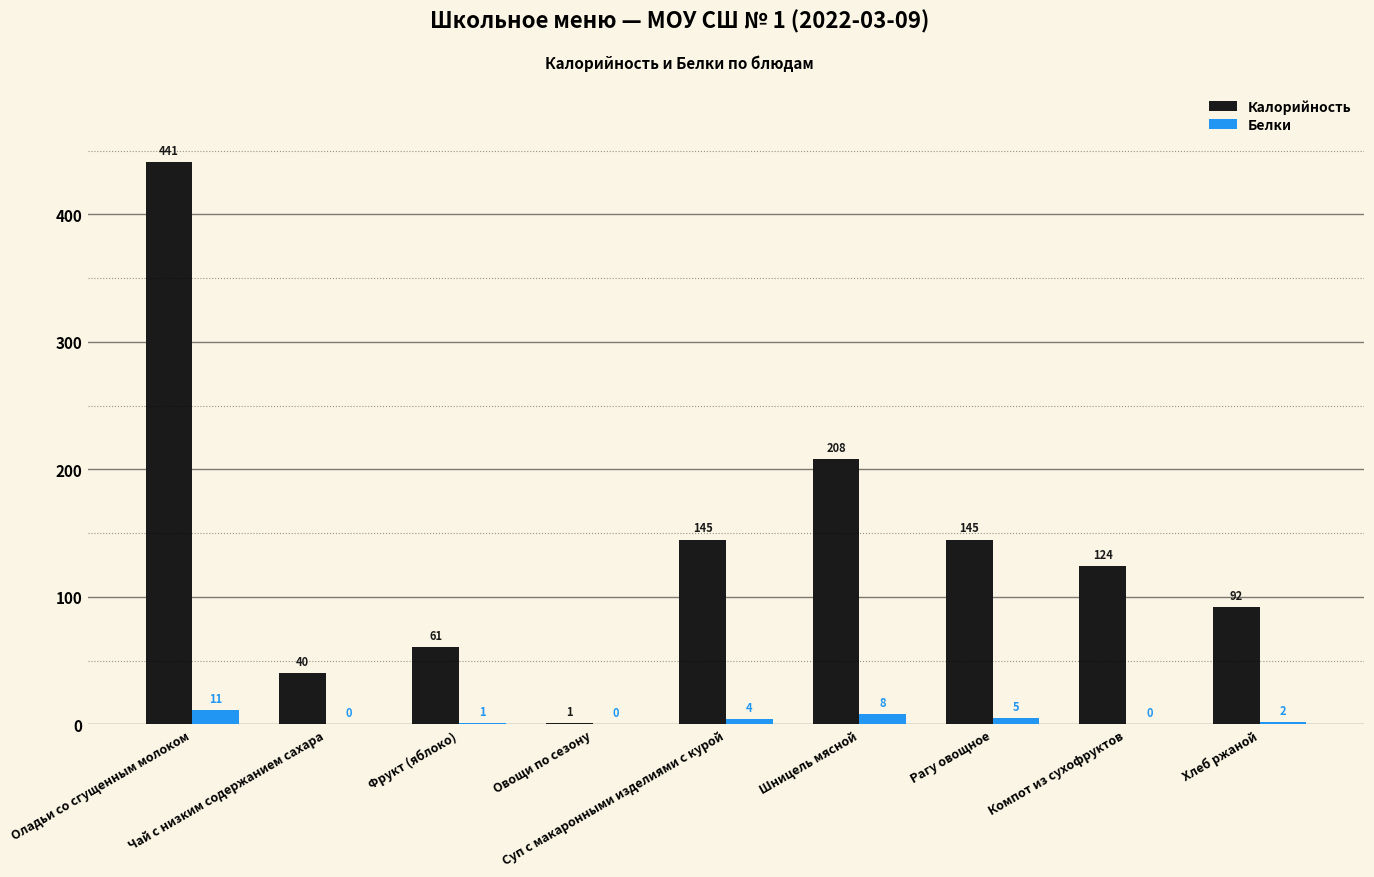

How many categories are shown in the chart?

9